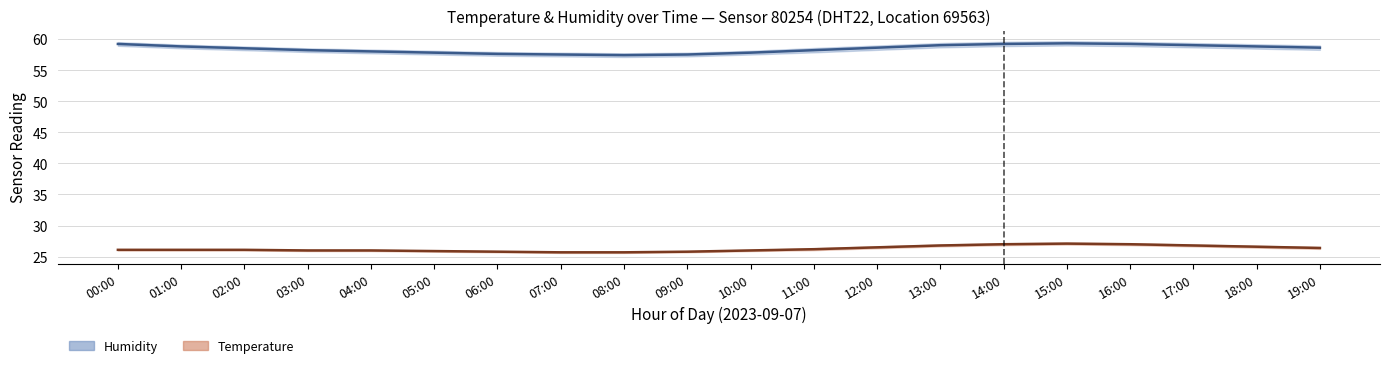

What is the minimum value for hum_lower?

57.1